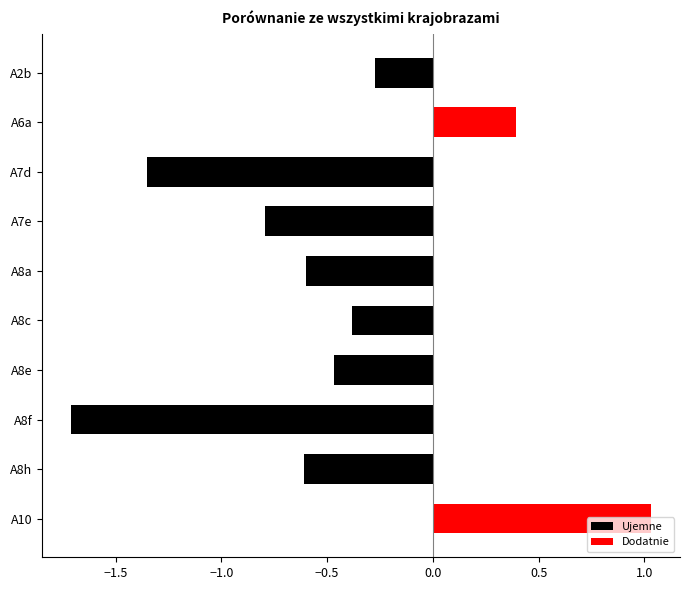

Rank the series by their average value, from highest to lowest.

Dodatnie, Ujemne